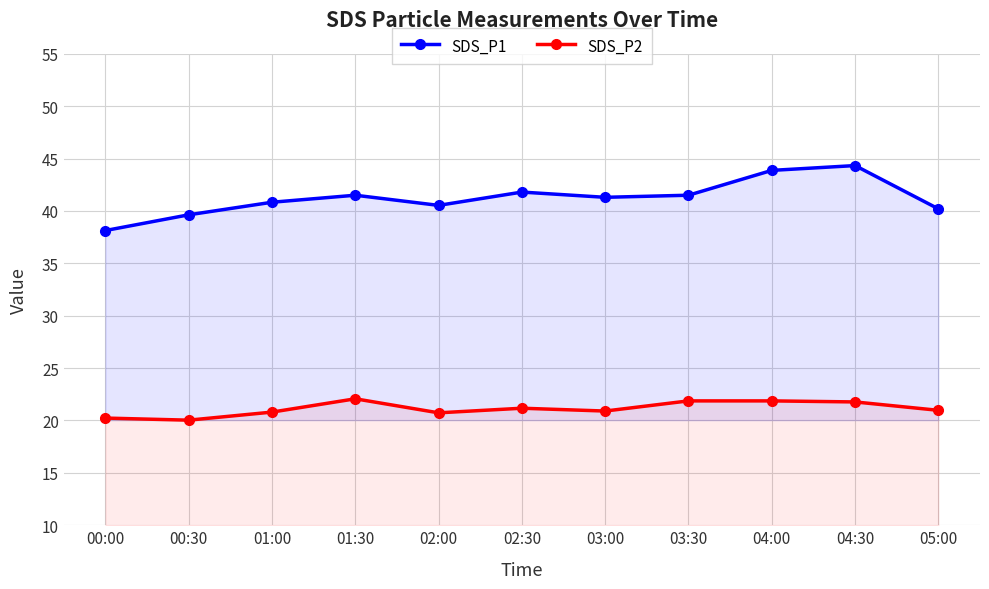

What is the highest value of the SDS_P2 series?

22.1